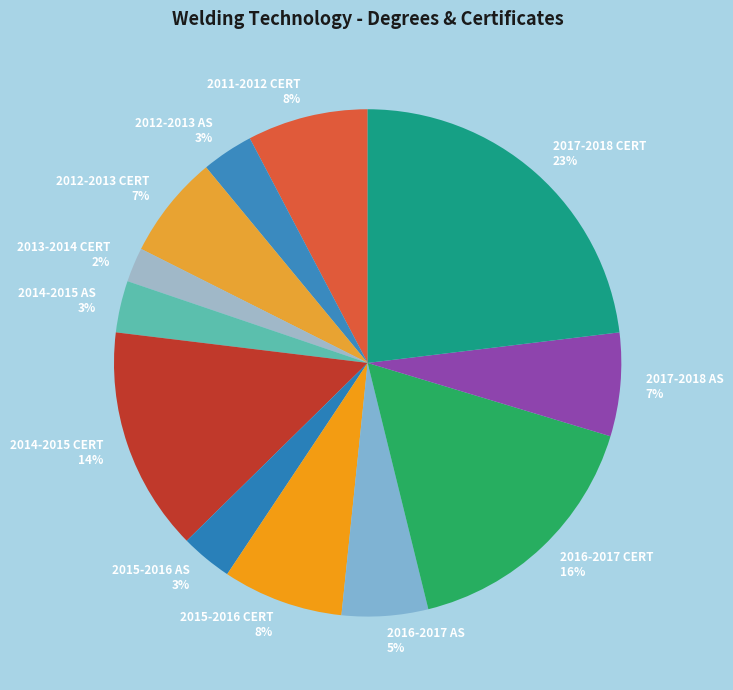

What is the smallest slice in the pie chart?

2013-2014 CERT